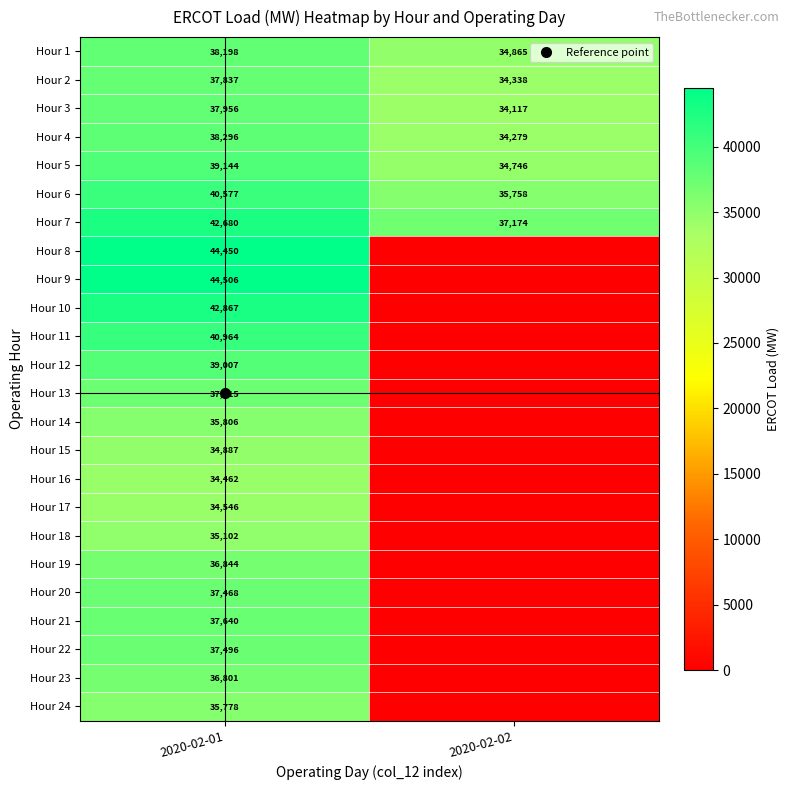

What is the greatest value displayed?

44506.0